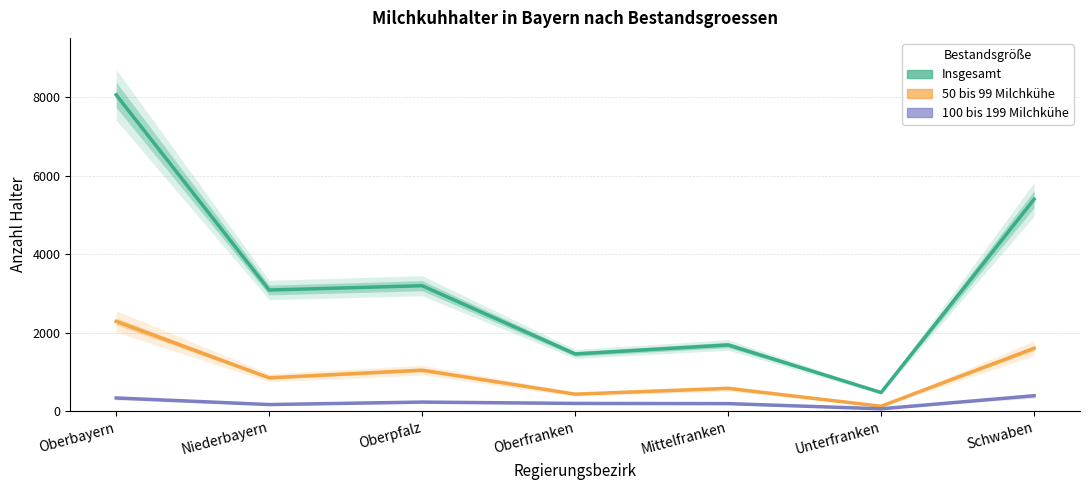

True or false: 50 bis 99 Milchkühe and 100 bis 199 Milchkühe intersect in this chart.

False